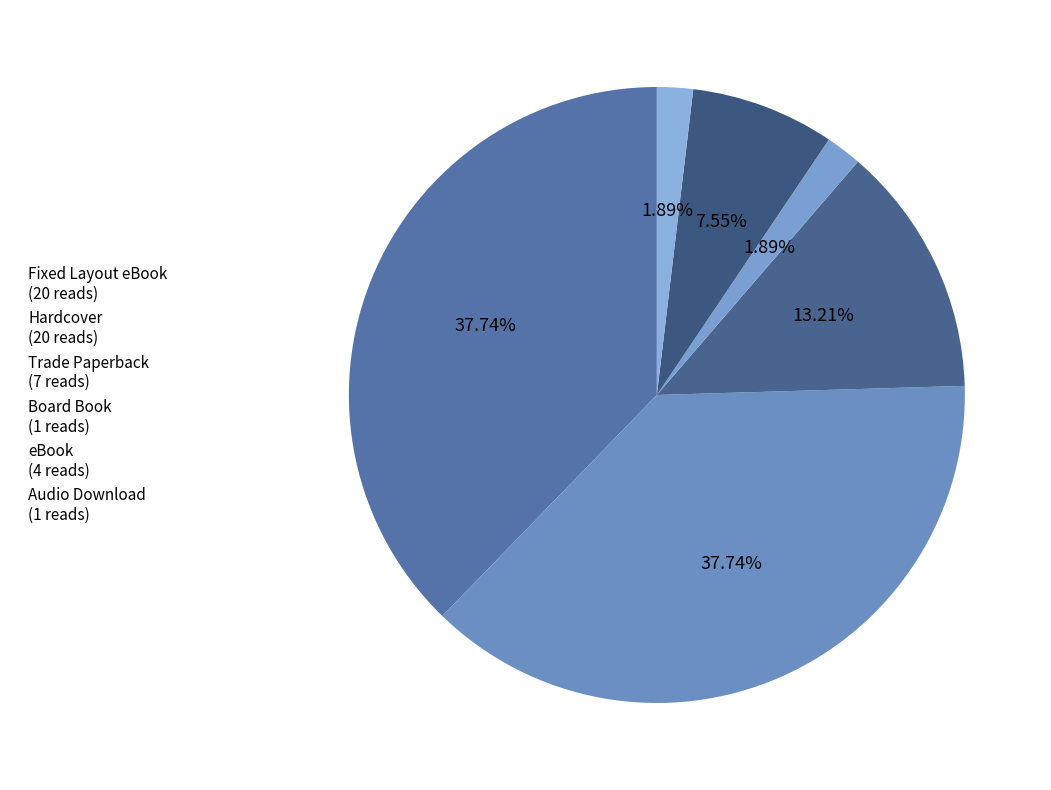

To the nearest percent, what percentage of the pie is Board Book?

2%